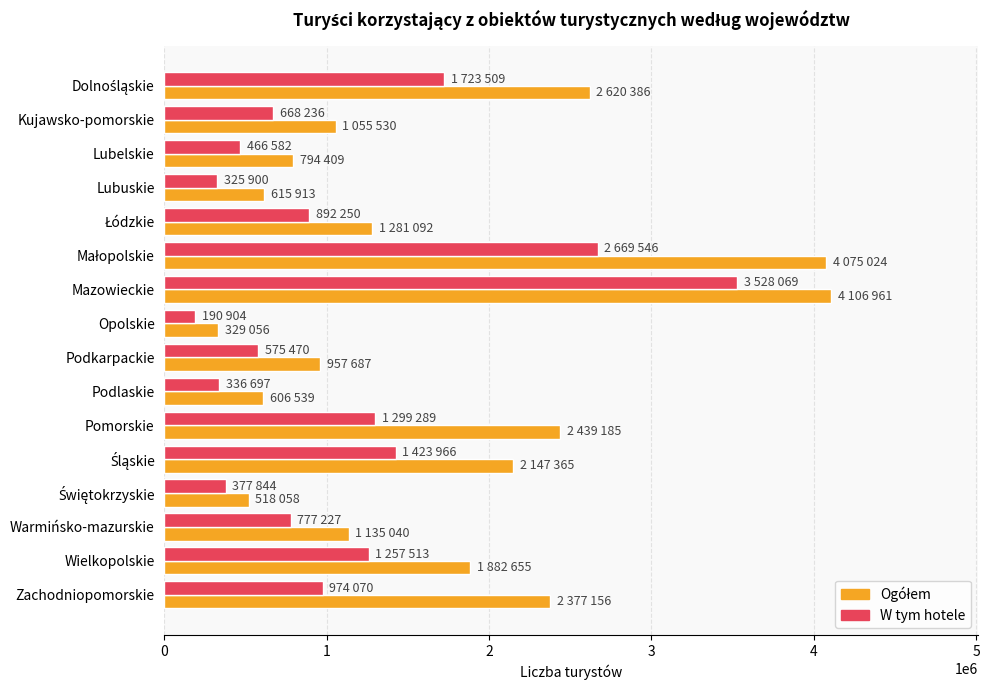

Which label corresponds to the smallest value in the chart?

Opolskie